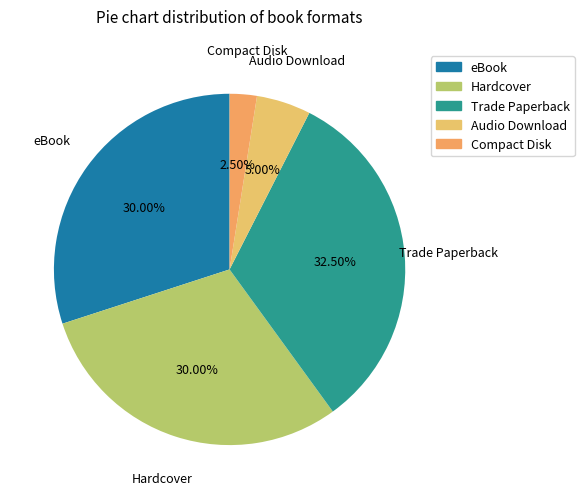

Is there a majority slice in this chart?

No